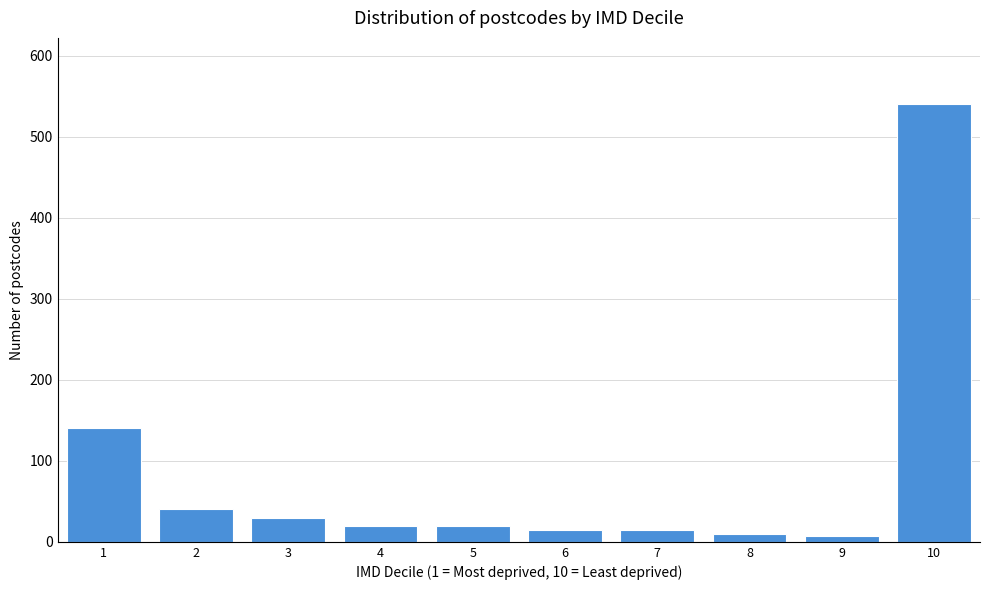

Reading left to right, list all the values displayed in this chart.

1=140	2=40	3=30	4=20	5=20	6=15	7=15	8=10	9=7	10=541